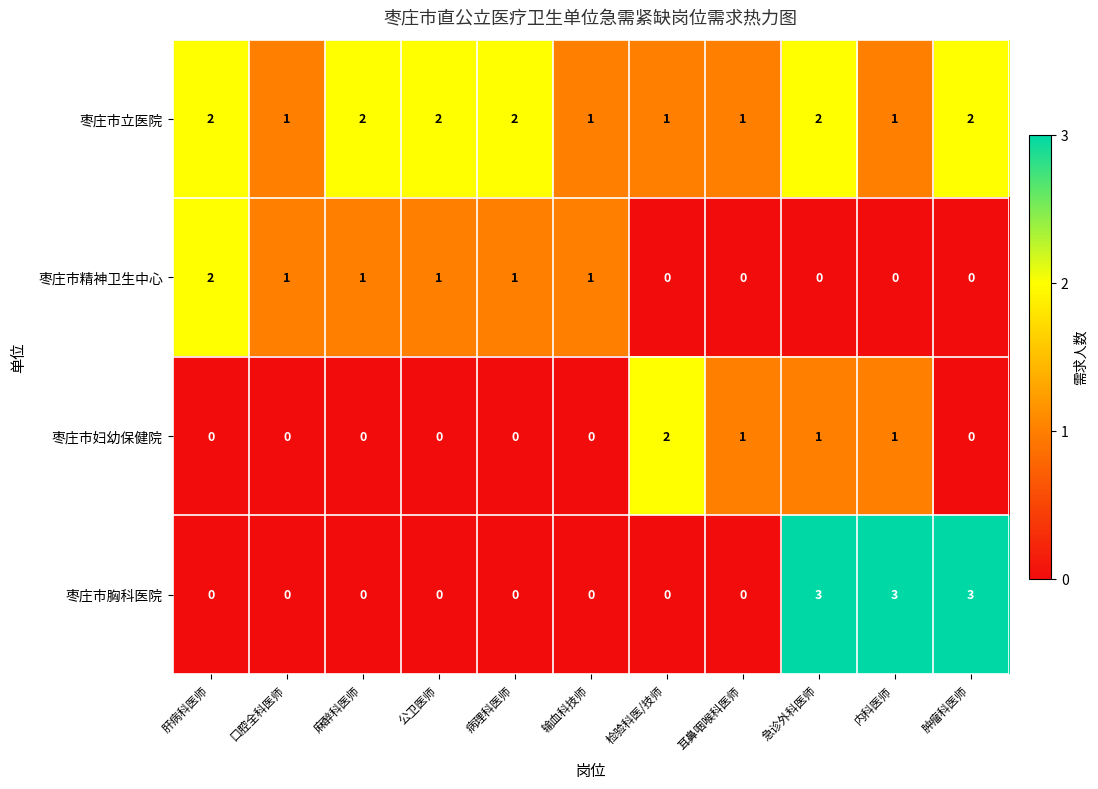

How many data points does each series have?

11